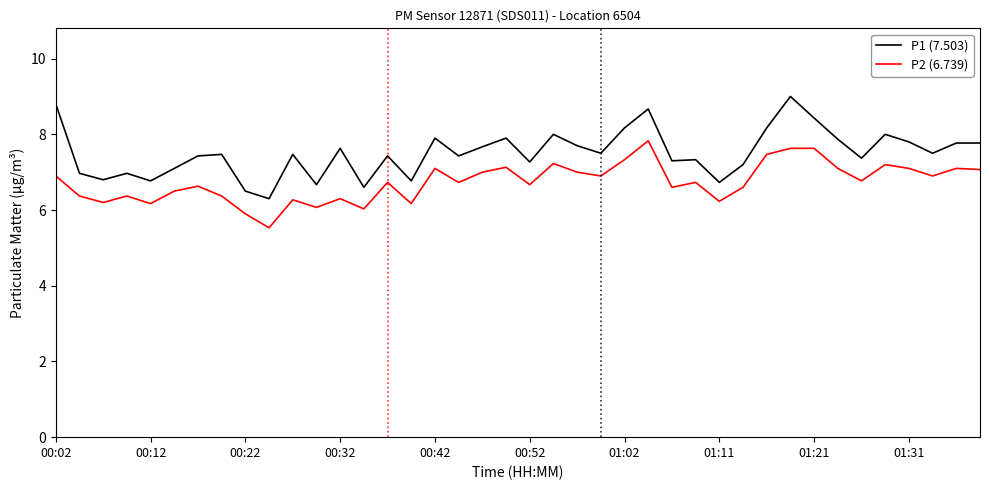

Which series has the widest spread of values?

P1 (7.503)